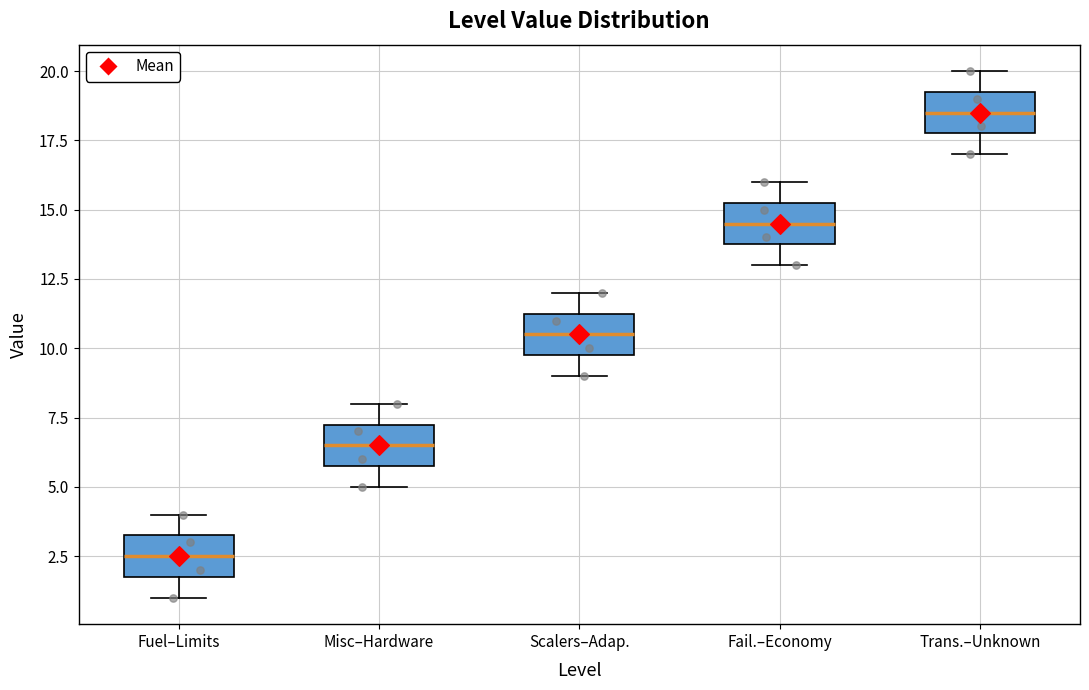

Reading left to right, transcribe this box plot: for each box, give where its median line is, the range the box spans, and where its two whiskers end, as read against the y-axis. The values are not printed on the chart, so give them approximately, as read against the axis.

Fuel–Limits: median 2.5, box 2.0 to 3.5, whiskers 1.0 to 4.0
Misc–Hardware: median 6.5, box 6.0 to 7.5, whiskers 5.0 to 8.0
Scalers–Adap.: median 10.5, box 10.0 to 11.5, whiskers 9.0 to 12.0
Fail.–Economy: median 14.5, box 14.0 to 15.5, whiskers 13.0 to 16.0
Trans.–Unknown: median 18.5, box 18.0 to 19.5, whiskers 17.0 to 20.0